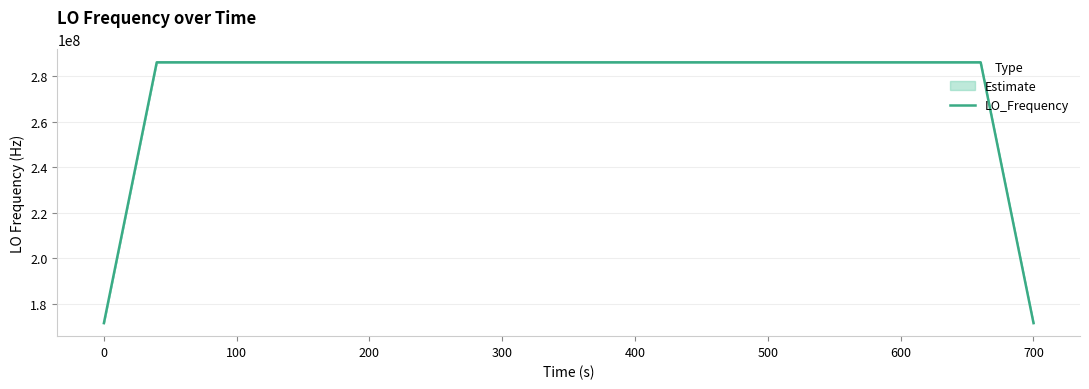

What is the maximum value for LO_Frequency?

286047001.9